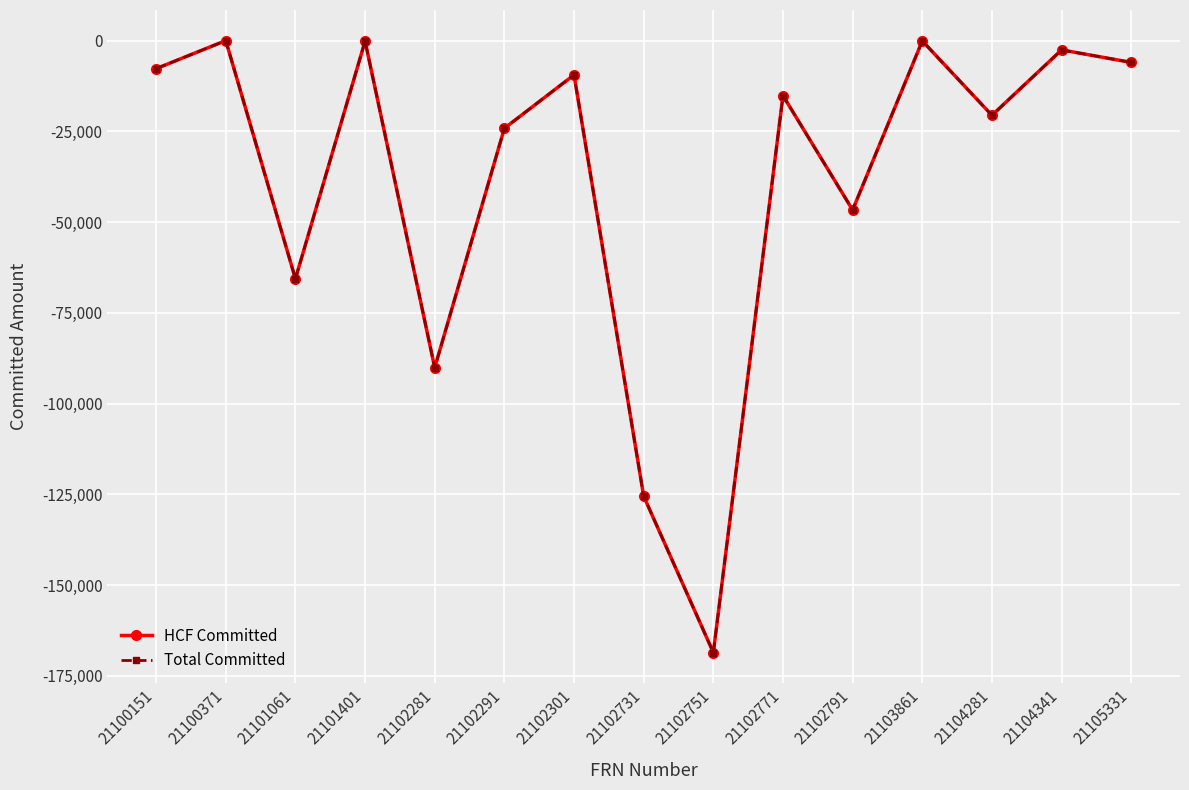

What is the approximate value of Total Committed at 21102771, to the nearest 100?

-15200